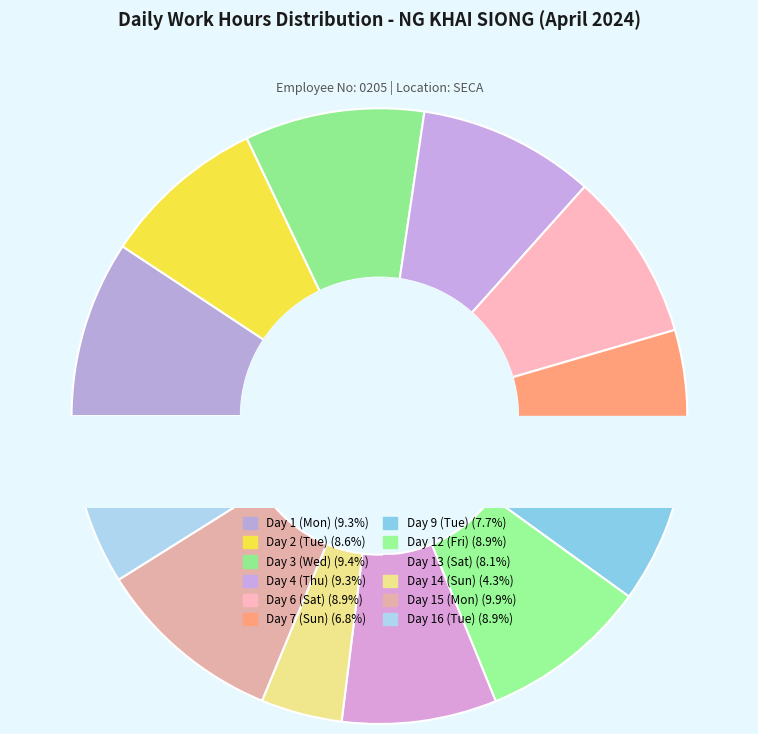

How many slices are in this pie chart?

12